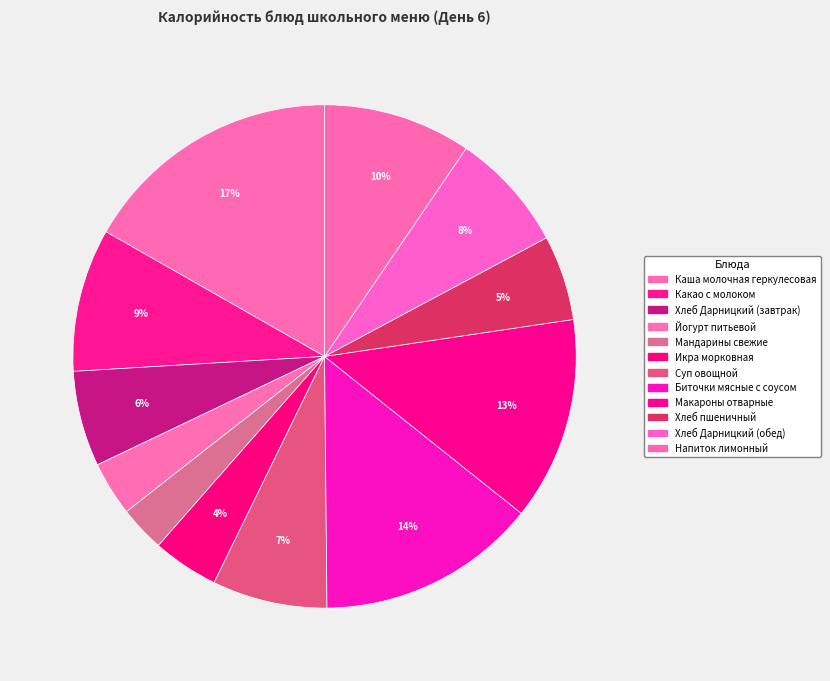

Does Напиток лимонный account for over 50% of the chart?

No